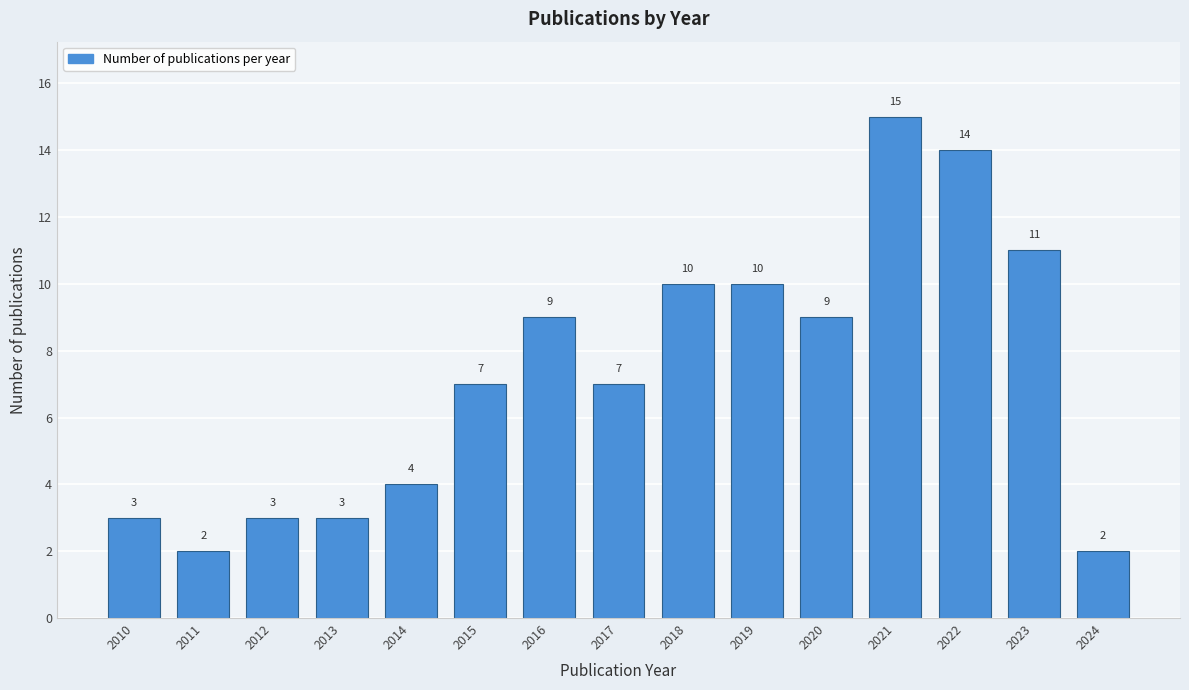

Reading left to right, extract all data points from this chart.

2010=3	2011=2	2012=3	2013=3	2014=4	2015=7	2016=9	2017=7	2018=10	2019=10	2020=9	2021=15	2022=14	2023=11	2024=2